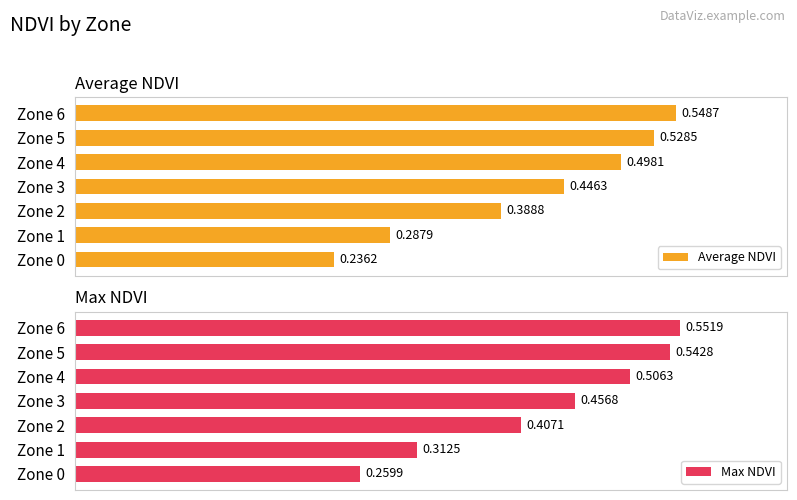

Reading right to left, what are all the values shown in this chart?

Average NDVI: 0.5	0.5	0.5	0.4	0.4	0.3	0.2
Max NDVI: 0.6	0.5	0.5	0.5	0.4	0.3	0.3